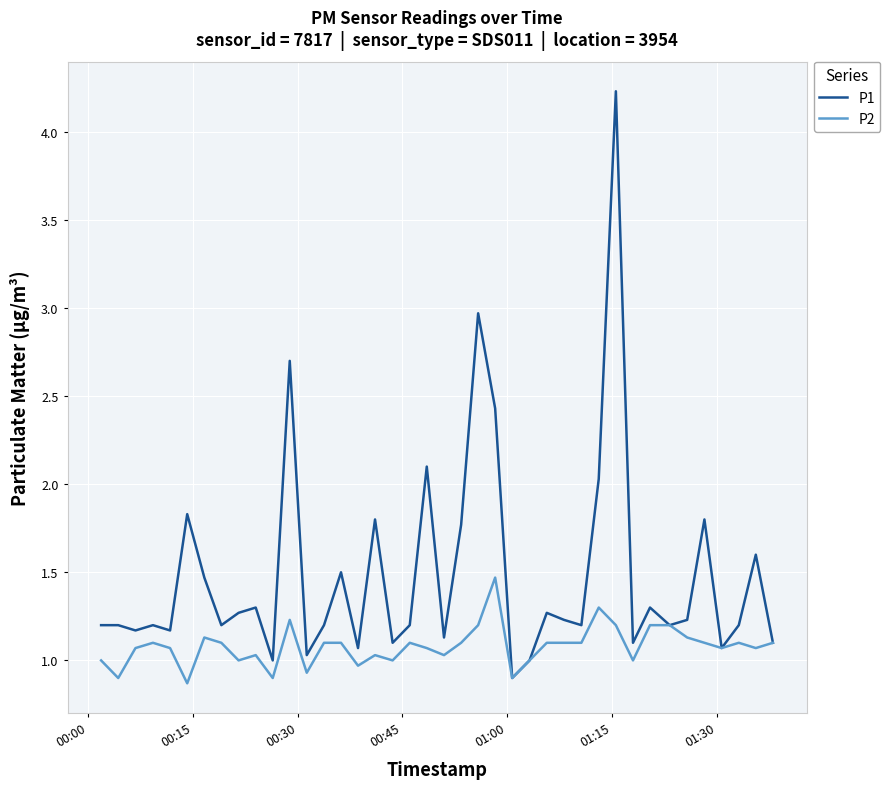

What are all the series names shown in the legend?

P1, P2